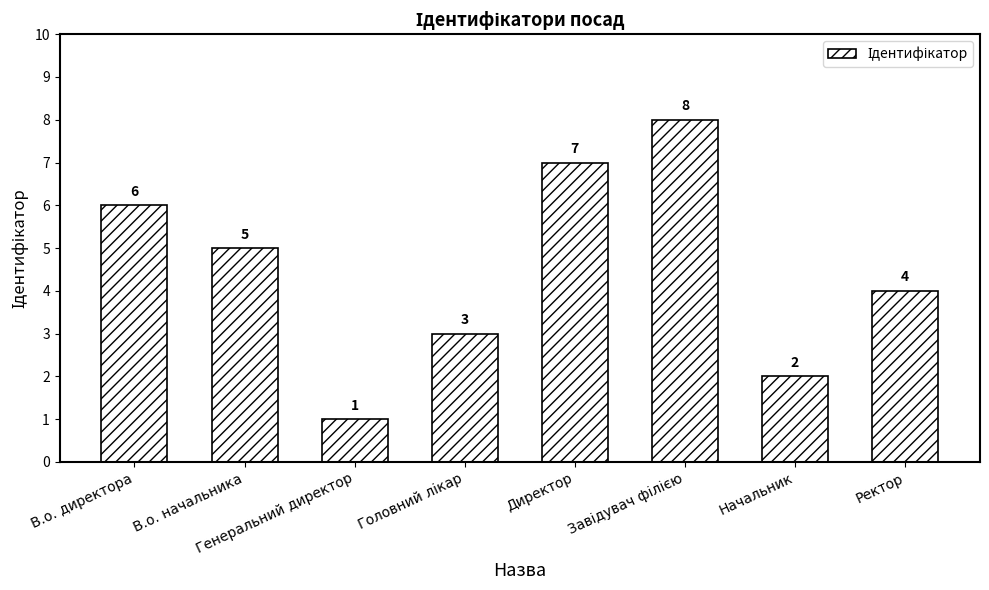

How many values are below 5?

4